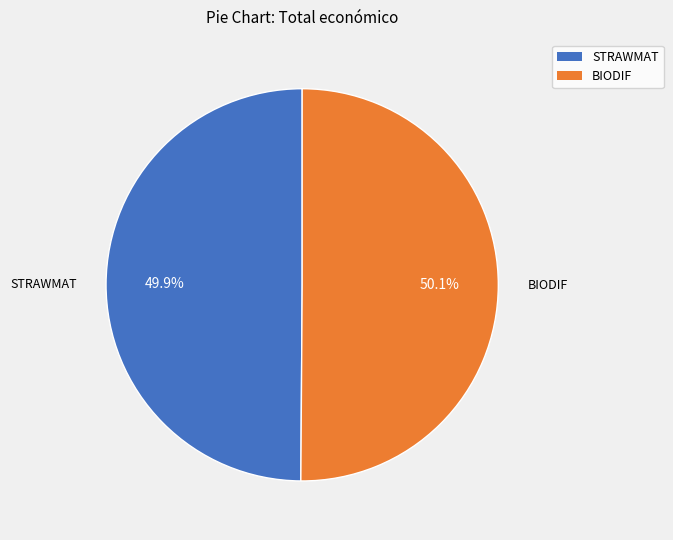

Is there a majority slice in this chart?

Yes